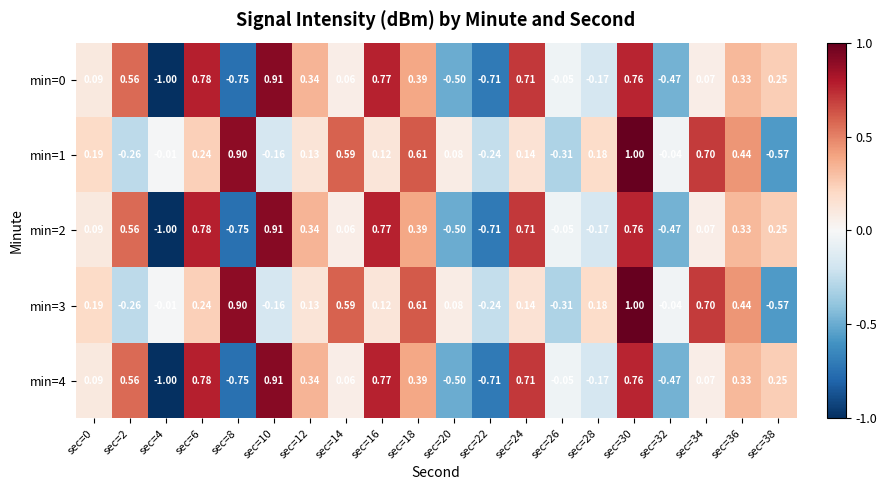

Is the value of min=3 at sec=28 greater than the value of min=4 at sec=2?

No